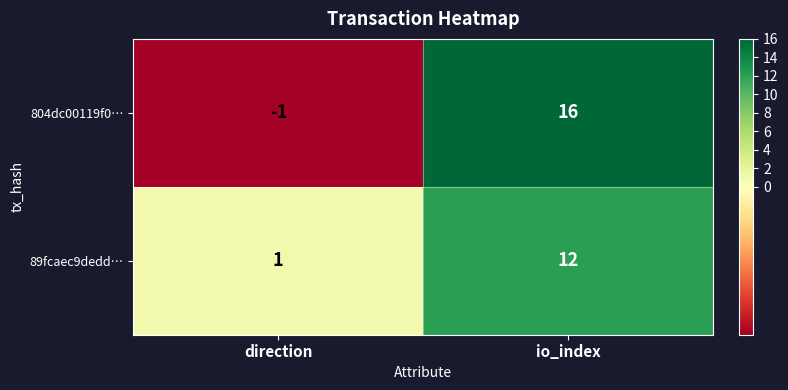

List the series in order of their overall mean, lowest first.

89fcaec9dedd…, 804dc00119f0…